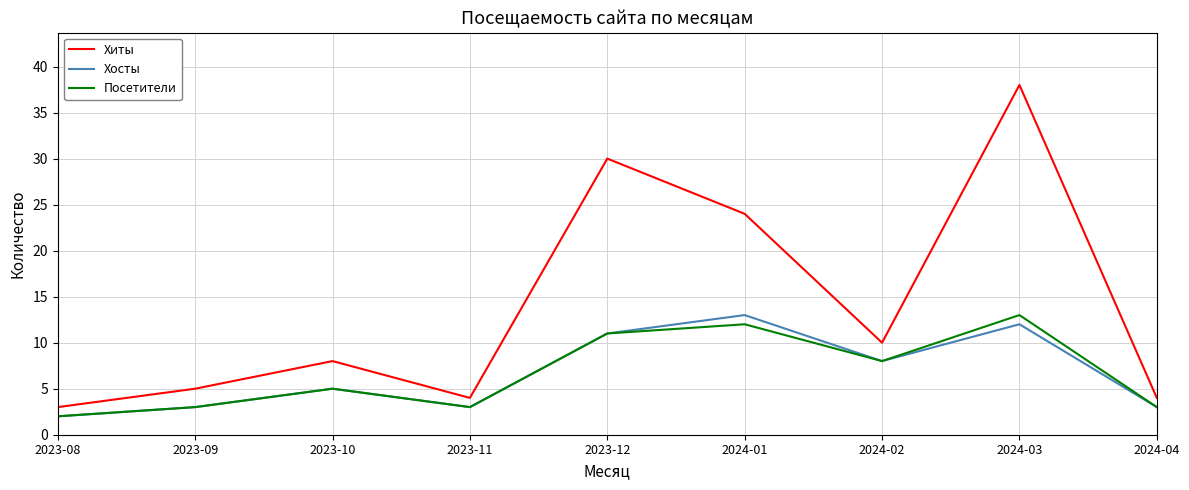

What is the approximate value of Посетители at 2023-10?

5